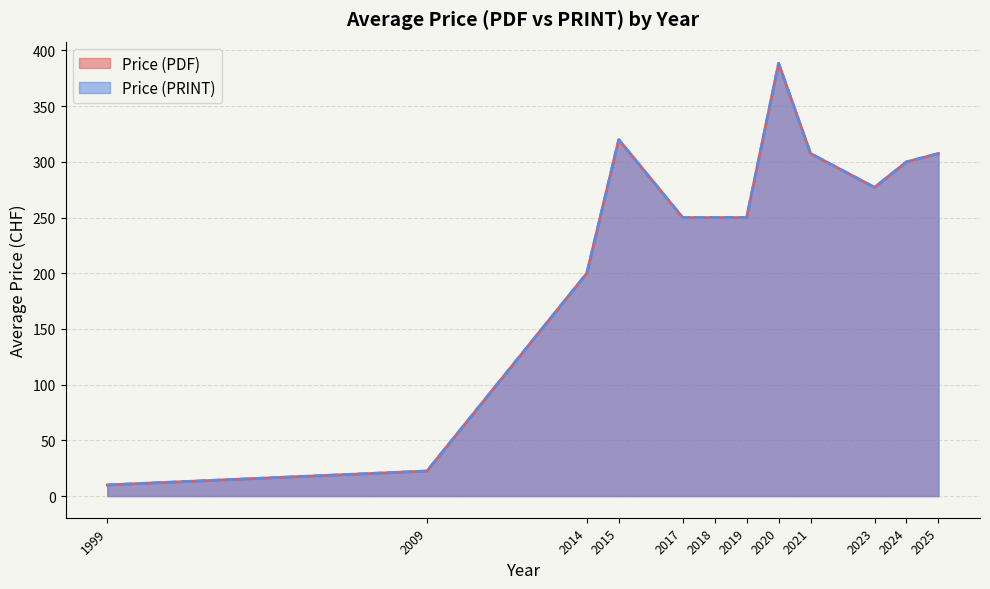

Does the chart have visible grid lines?

Yes